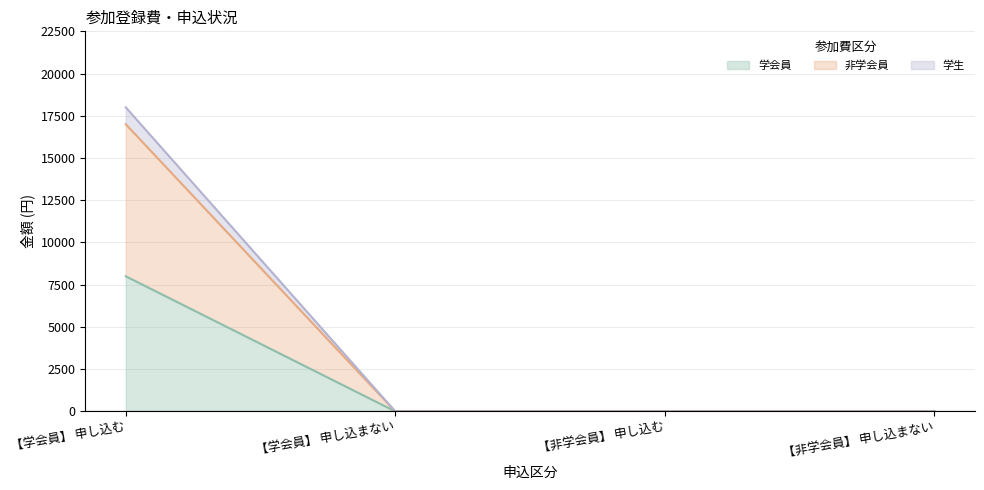

At which category is the sum across all series the highest?

【学会員】 申し込む